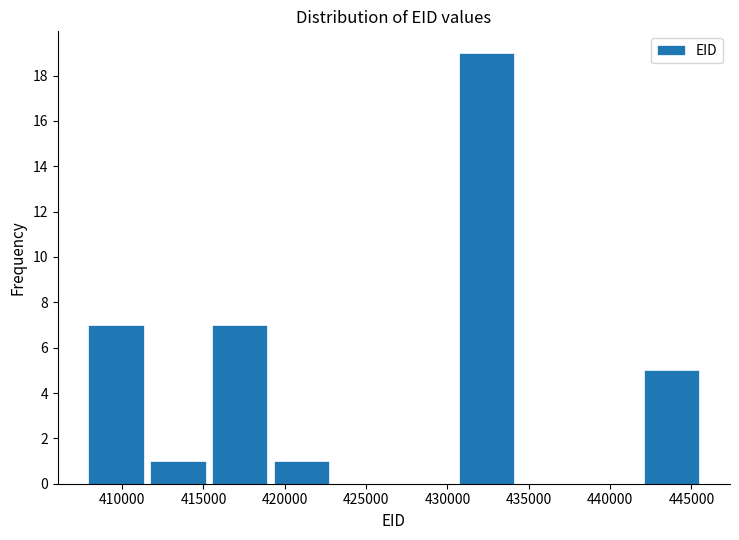

Reading left to right, list every bar in this chart as the range it spans on the x-axis followed by its height. Neither the bar edges nor the heights are printed on the chart, so give them approximately, as read against the axes.

407500 to 411500: 7
411500 to 415500: 1
415500 to 419000: 7
419000 to 423000: 1
423000 to 426500: 0
426500 to 430500: 0
430500 to 434500: 19
434500 to 438000: 0
438000 to 442000: 0
442000 to 445500: 5